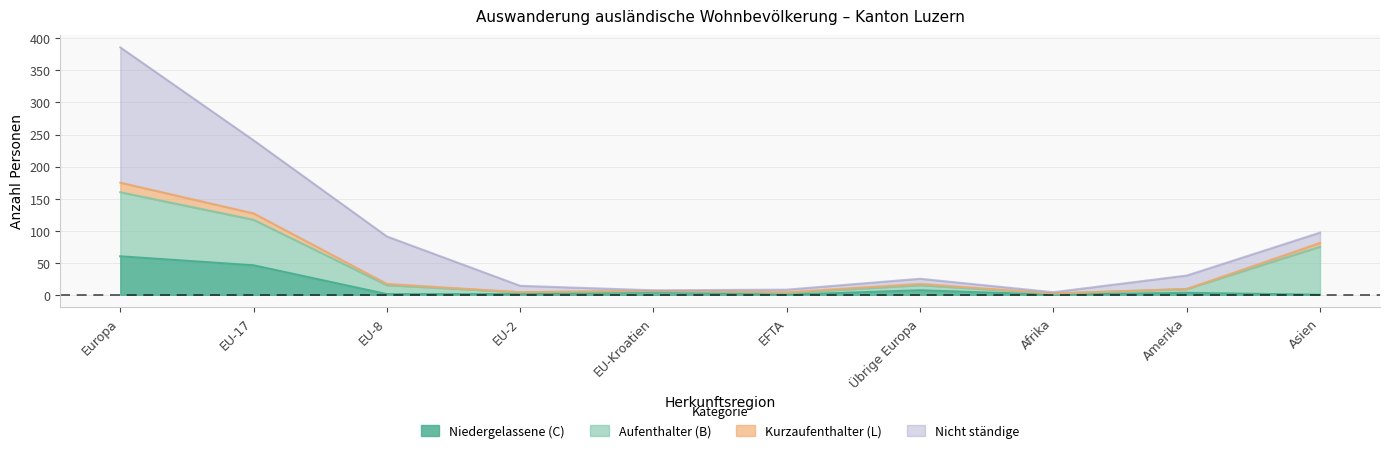

What is the average value of the Niedergelassene (C) Total series?

12